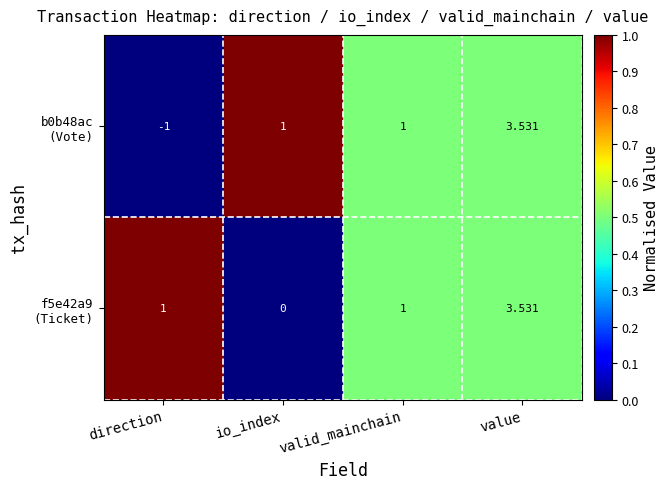

At which category does the chart reach its minimum across all series?

direction